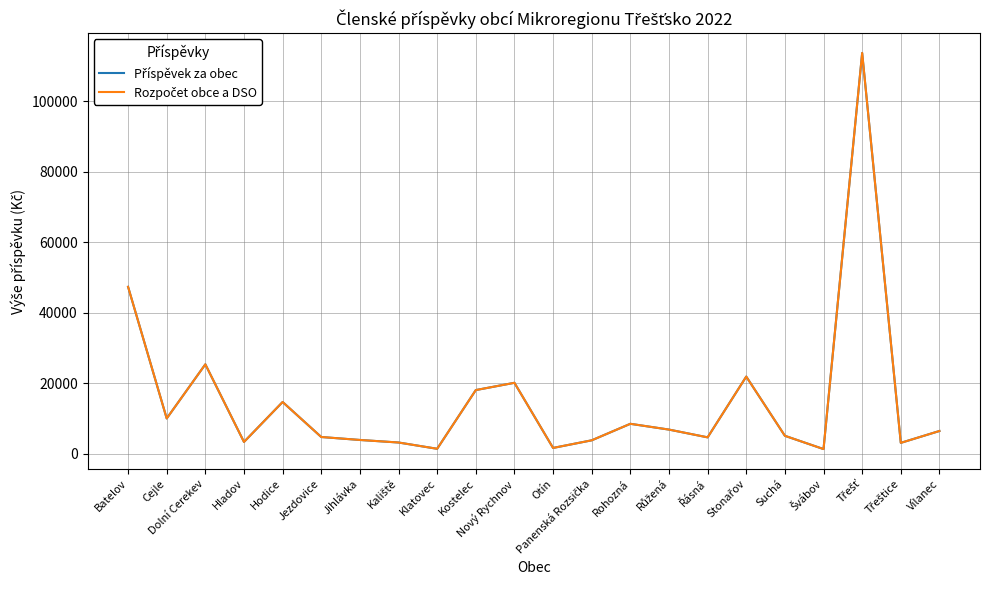

Reading right to left, transcribe all the data shown in this chart.

Příspěvek za obec: 6500	3140	113640	1380	5140	21920	4700	6900	8540	3860	1700	20160	18100	1460	3240	3960	4800	14720	3400	25400	10060	47360
Rozpočet obce a DSO: 6500	3140	113640	1380	5140	21920	4700	6900	8540	3860	1700	20160	18100	1460	3240	3960	4800	14720	3400	25400	10060	47360